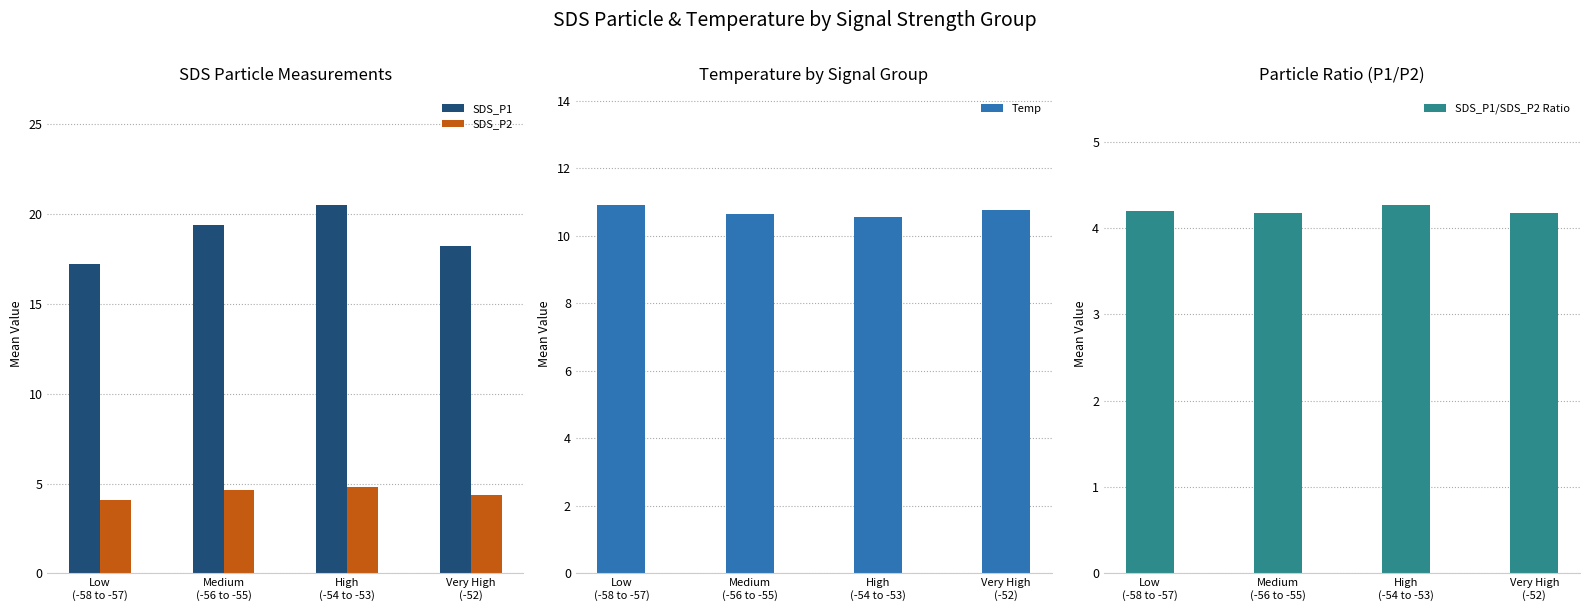

At which label does SDS_P1 first exceed 19?

Medium
(-56 to -55)